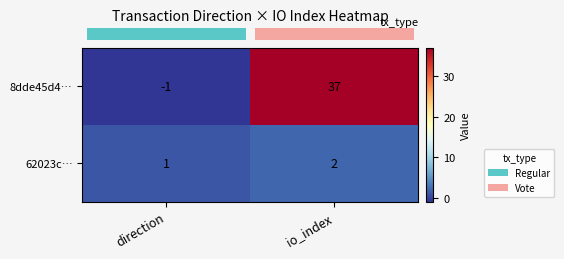

Which series has the largest total across all categories?

8dde45d4…